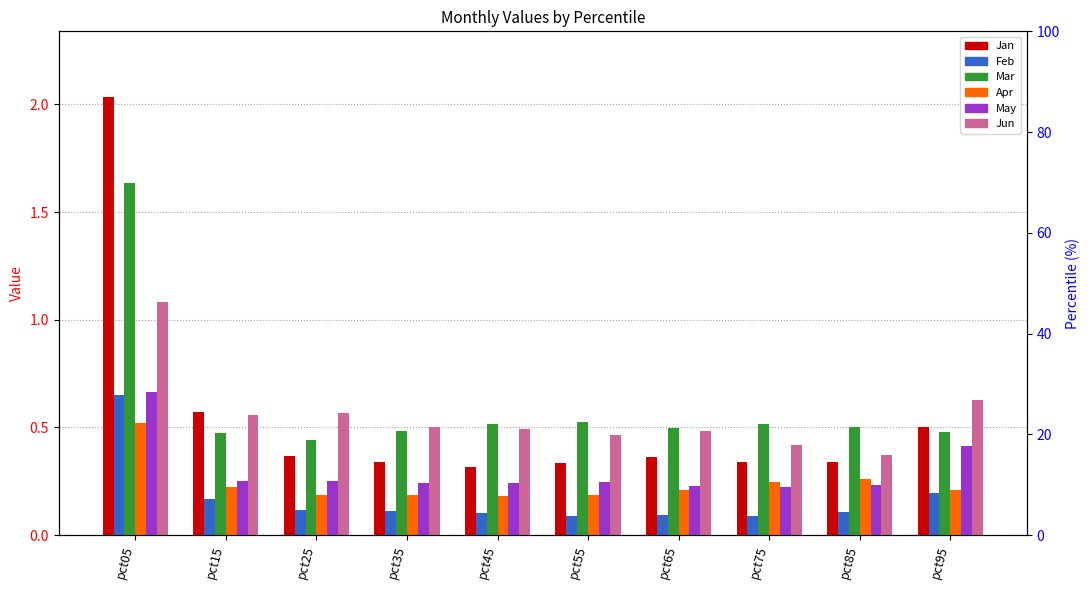

True or false: Jan has a value of 0.5 at pct95.

True